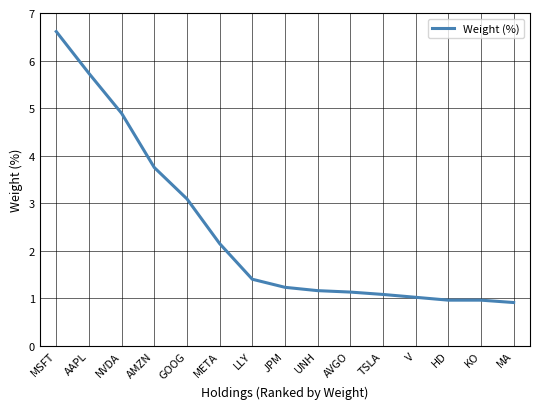

What value does the data have at V?

1.0